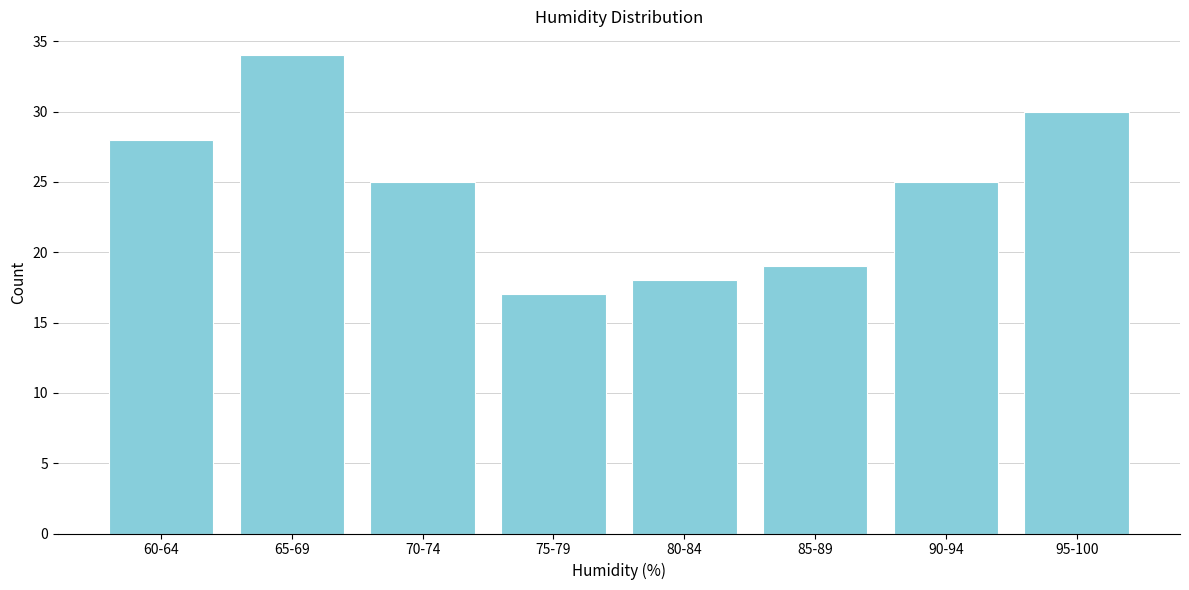

Reading right to left, list all the values displayed in this chart.

95-100=30	90-94=25	85-89=19	80-84=18	75-79=17	70-74=25	65-69=34	60-64=28